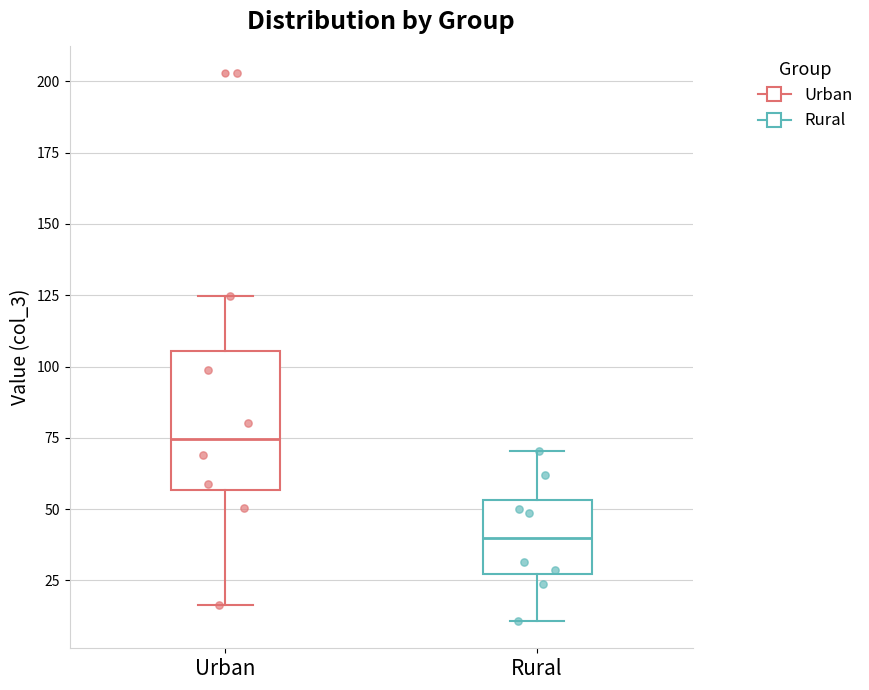

Which box's median line is the lowest?

Rural